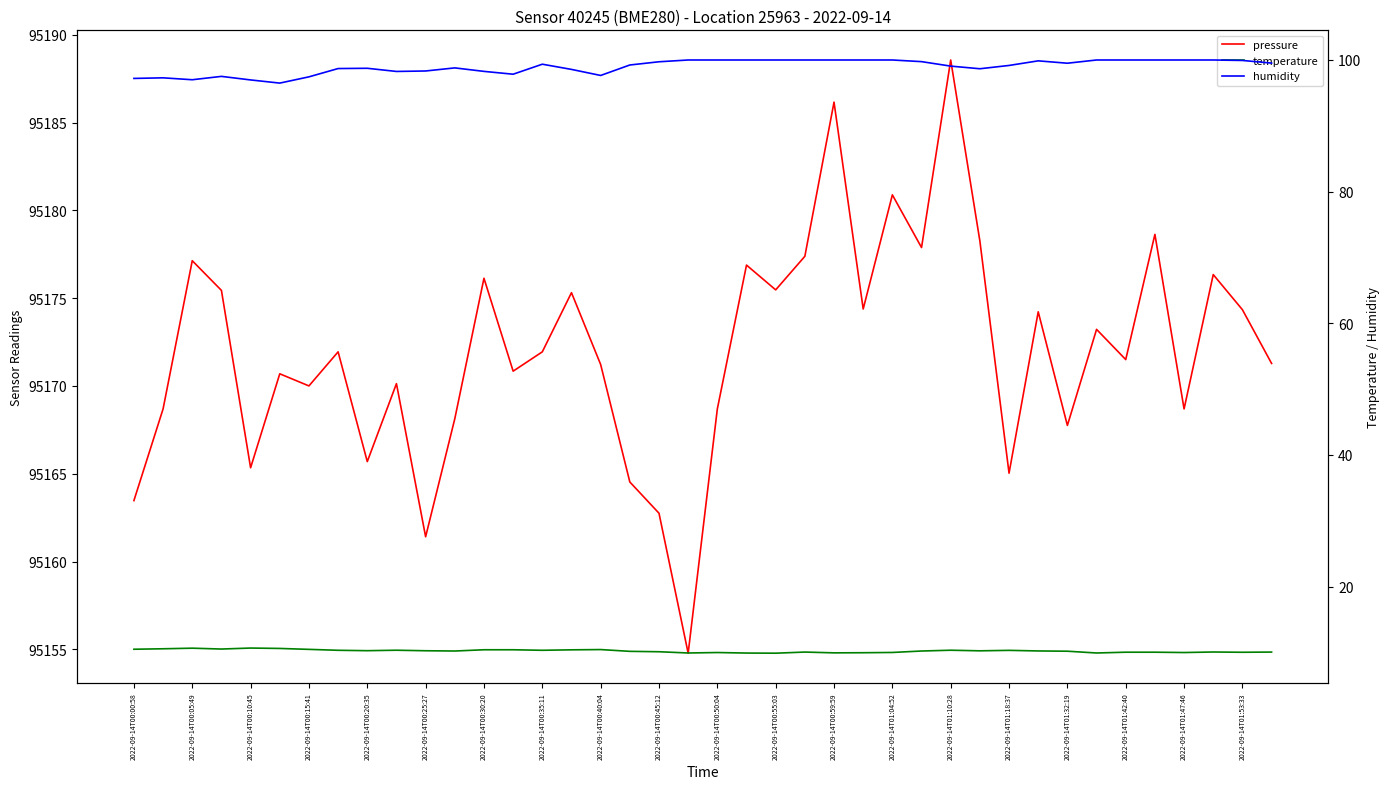

Reading right to left, list all the values displayed in this chart.

pressure: 95171.3	95174.3	95176.3	95168.7	95178.6	95171.5	95173.2	95167.8	95174.2	95165.0	95178.2	95188.6	95177.9	95180.9	95174.4	95186.2	95177.4	95175.5	95176.9	95168.7	95154.8	95162.8	95164.5	95171.2	95175.3	95171.9	95170.8	95176.1	95168.1	95161.4	95170.1	95165.7	95171.9	95170.0	95170.7	95165.3	95175.4	95177.1	95168.7	95163.5
temperature: 10.1	10.0	10.1	10.0	10.0	10.0	9.9	10.2	10.2	10.3	10.2	10.3	10.2	10.0	9.9	9.9	10.1	9.9	9.9	10.0	9.9	10.1	10.2	10.4	10.4	10.3	10.4	10.4	10.2	10.2	10.3	10.3	10.3	10.5	10.6	10.7	10.5	10.6	10.6	10.5
humidity: 99.5	99.9	100.0	100.0	100.0	100.0	100.0	99.5	99.9	99.2	98.7	99.1	99.8	100.0	100.0	100.0	100.0	100.0	100.0	100.0	100.0	99.7	99.2	97.7	98.6	99.4	97.8	98.3	98.8	98.3	98.3	98.7	98.7	97.4	96.5	97.0	97.5	97.0	97.3	97.2